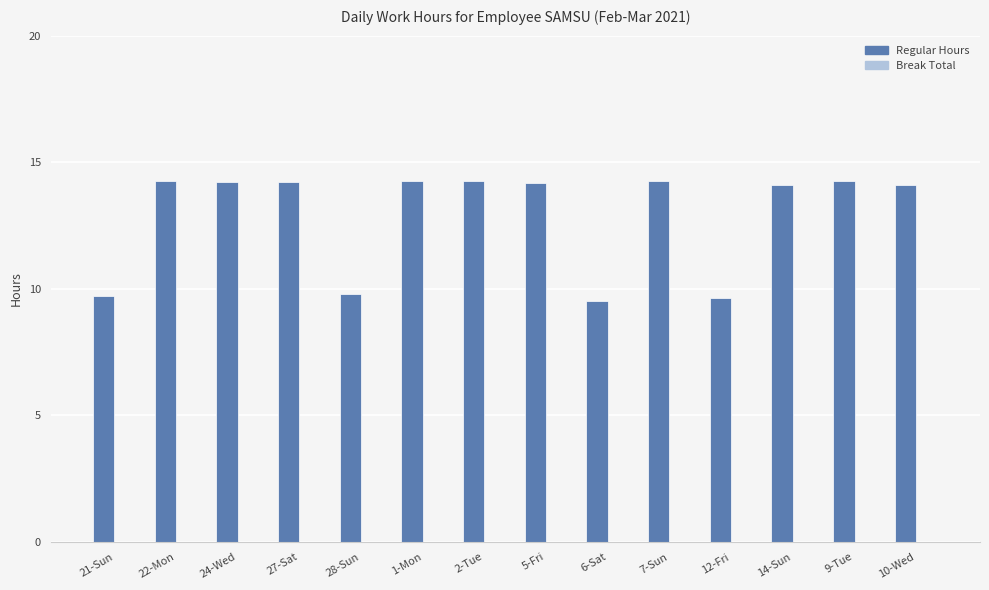

Is it true that the value at 28-Sun is 9.8?

True